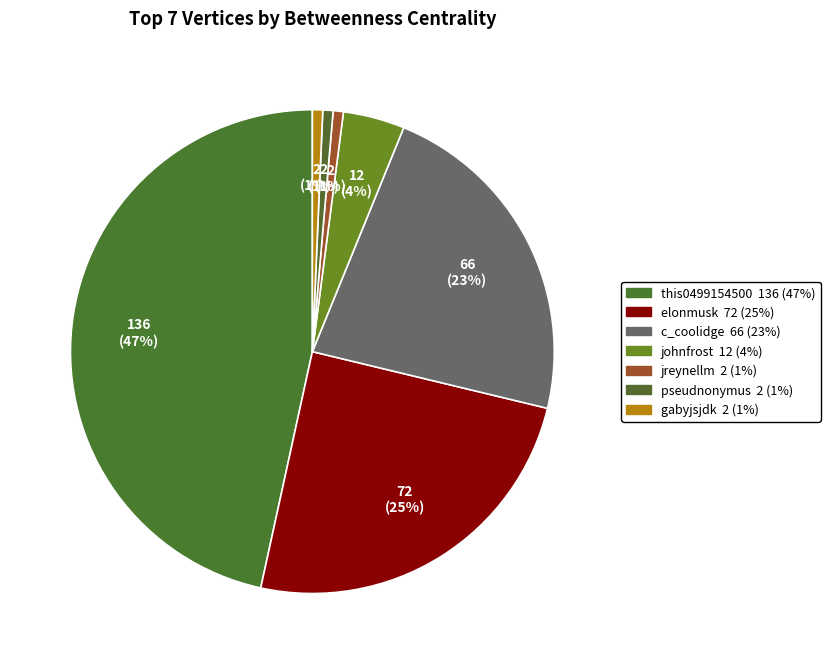

Which category has the biggest portion of the pie?

this0499154500